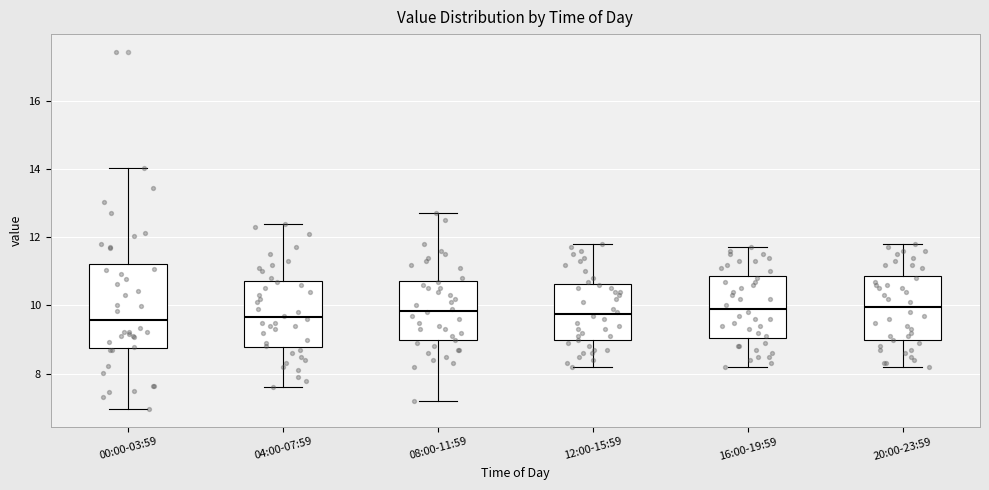

Reading left to right, transcribe this box plot: for each box, give where its median line is, the range the box spans, and where its two whiskers end, as read against the y-axis. The values are not printed on the chart, so give them approximately, as read against the axis.

00:00-03:59: median 9.6, box 8.8 to 11.2, whiskers 7.0 to 14.0
04:00-07:59: median 9.6, box 8.8 to 10.8, whiskers 7.6 to 12.4
08:00-11:59: median 9.8, box 9.0 to 10.8, whiskers 7.2 to 12.8
12:00-15:59: median 9.8, box 9.0 to 10.6, whiskers 8.2 to 11.8
16:00-19:59: median 10.0, box 9.0 to 10.8, whiskers 8.2 to 11.8
20:00-23:59: median 10.0, box 9.0 to 10.8, whiskers 8.2 to 11.8